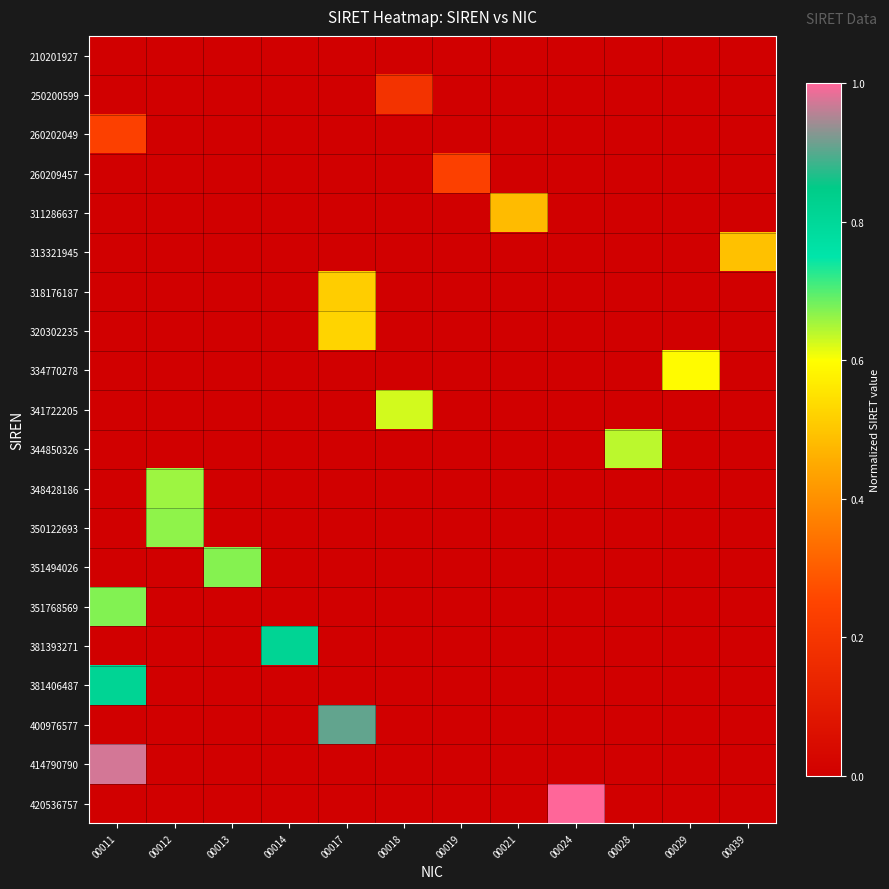

At how many categories does at least one series exceed 0?

12